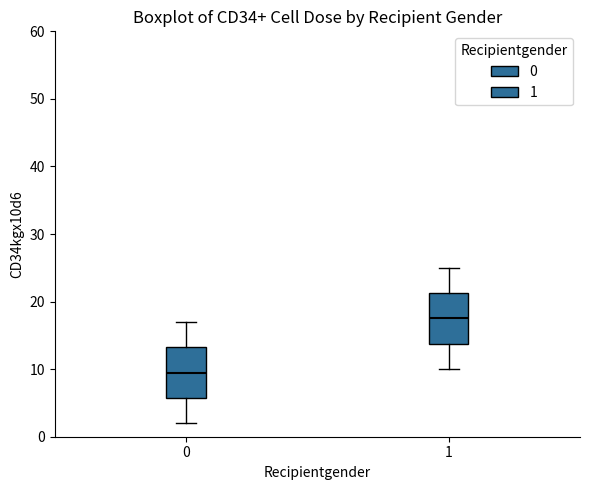

Reading left to right, read every box against the y-axis: the position of its median line, the range the box covers, and the ends of its whiskers. The values are not printed on the chart, so give them approximately, as read against the axis.

0: median 10, box 6 to 13, whiskers 2 to 17
1: median 18, box 14 to 21, whiskers 10 to 25